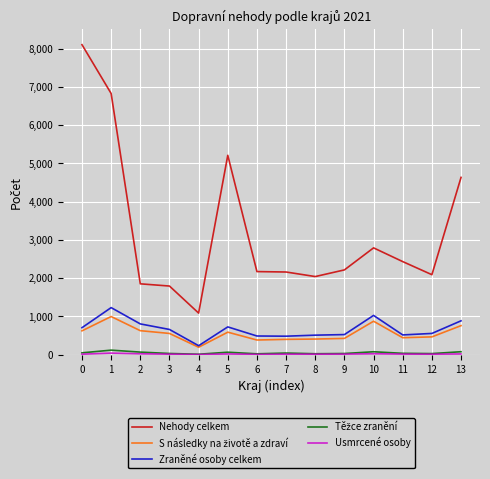

True or false: Zraněné osoby celkem and Nehody celkem cross at least once.

False